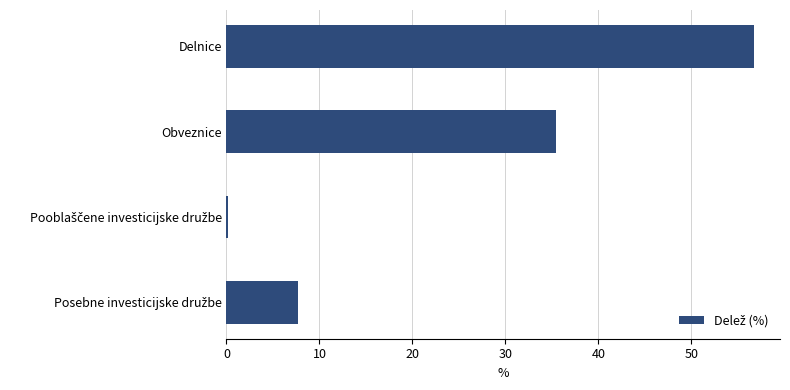

What is the greatest value displayed?

56.7